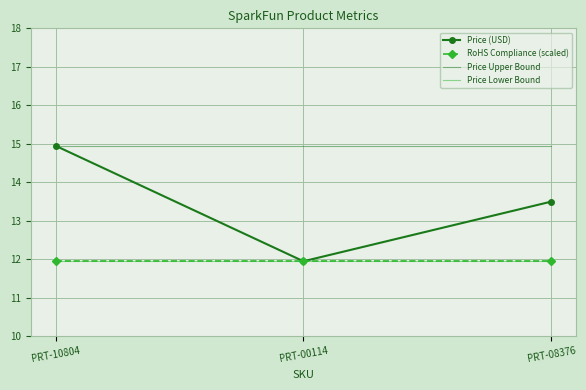

Which category has the highest value across all series?

PRT-10804